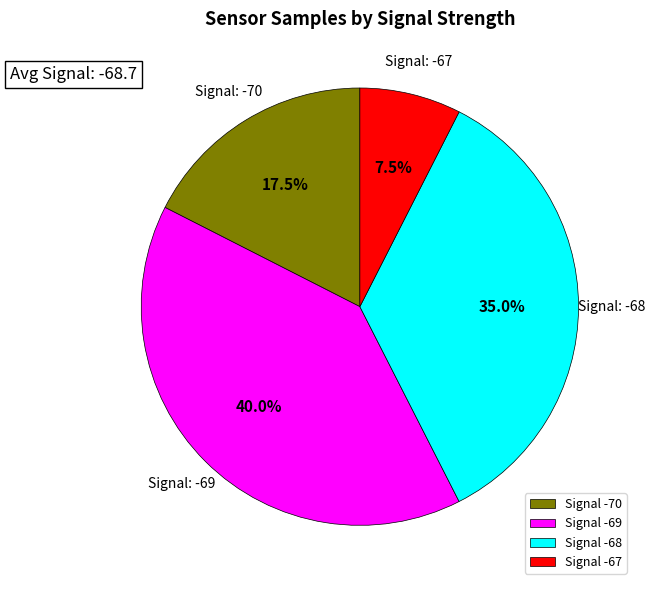

What is the ratio of the value at Signal -69 to the value at Signal -70?

2.3